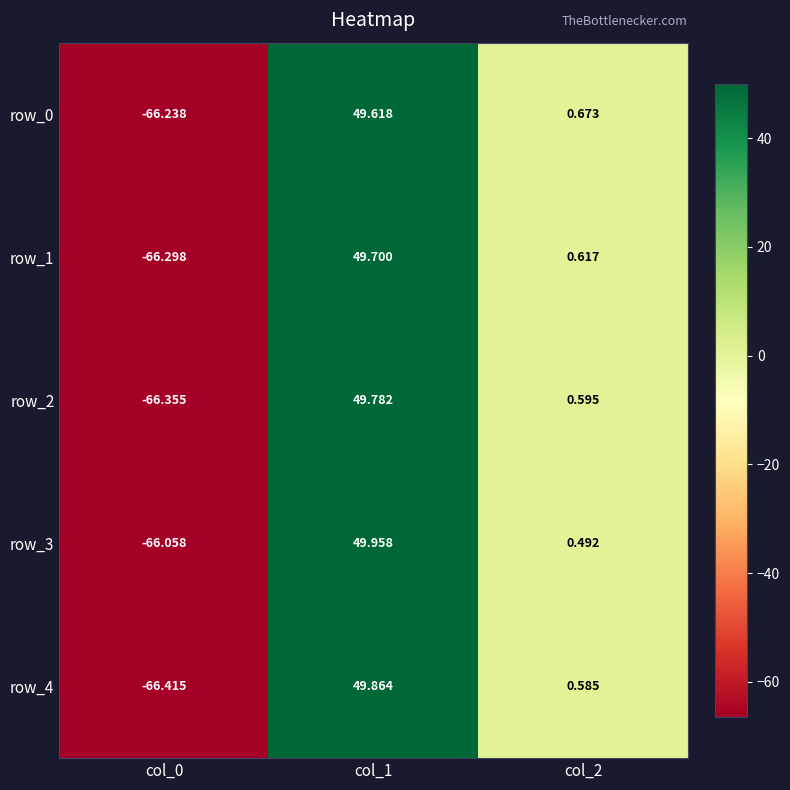

List the series in order of their peak value, highest first.

row_3, row_4, row_2, row_1, row_0